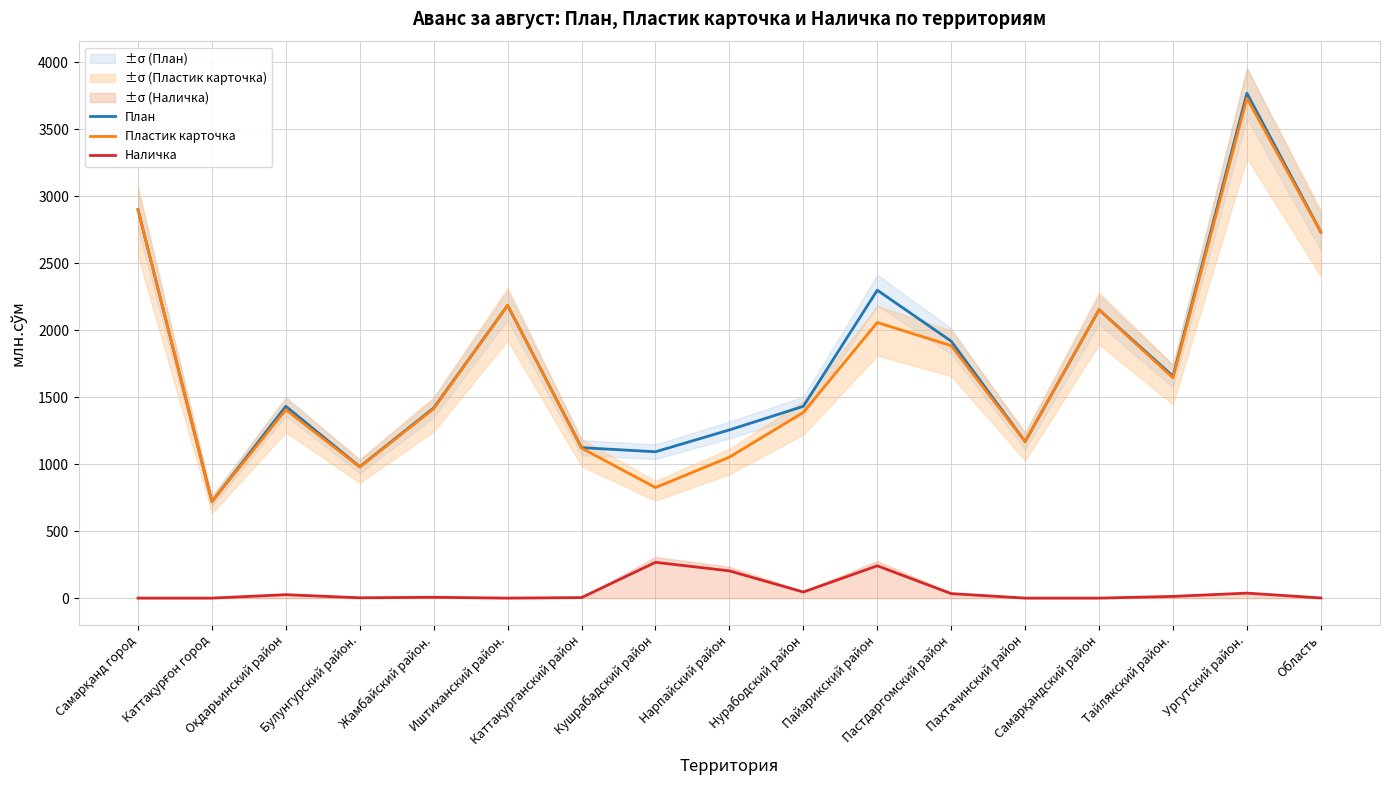

Which series has the largest range (max minus min)?

План